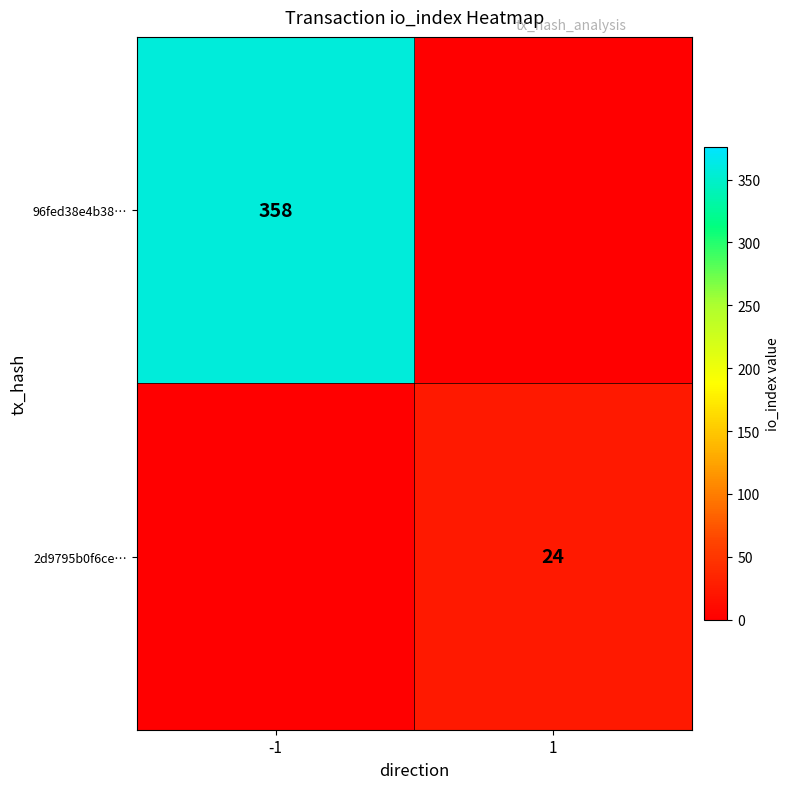

The value of 96fed38e4b38… at -1 is 358. True or false?

True